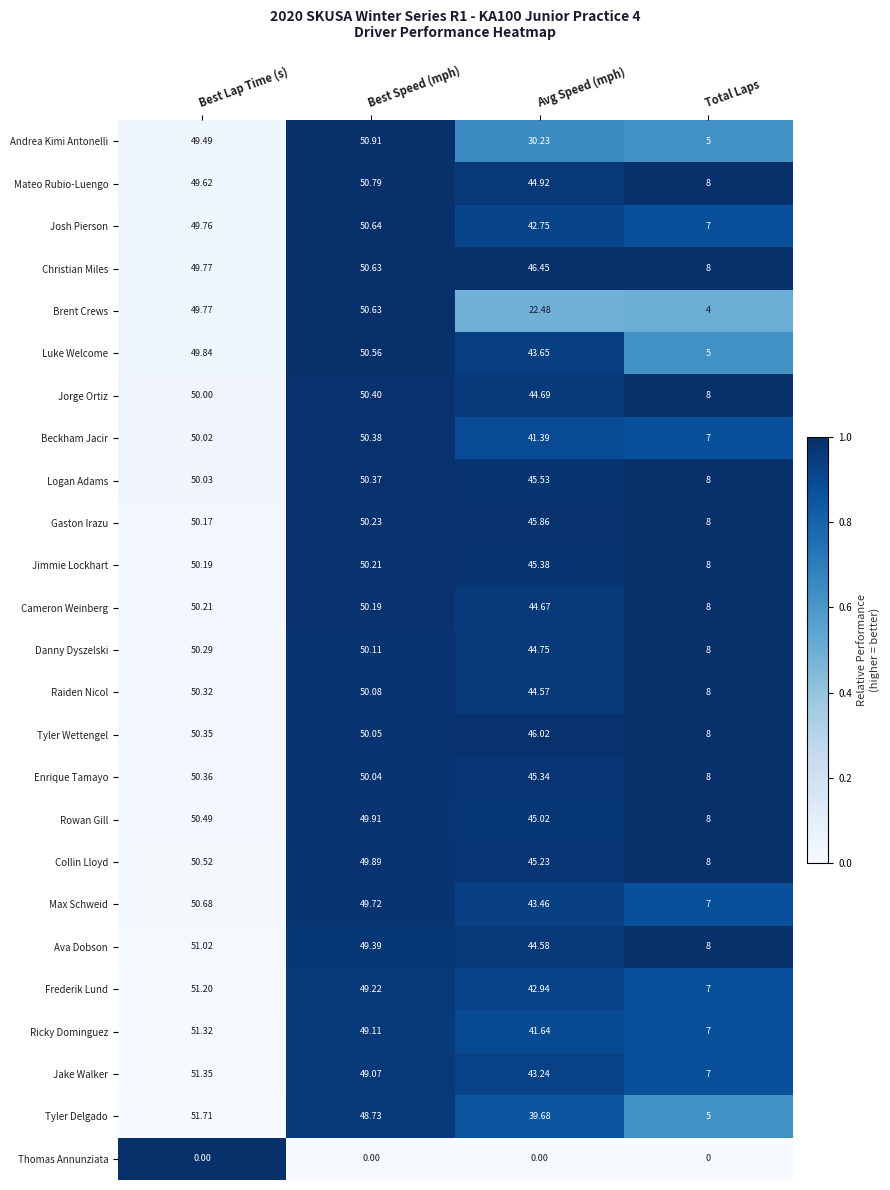

Which series has the widest spread of values?

Tyler Delgado